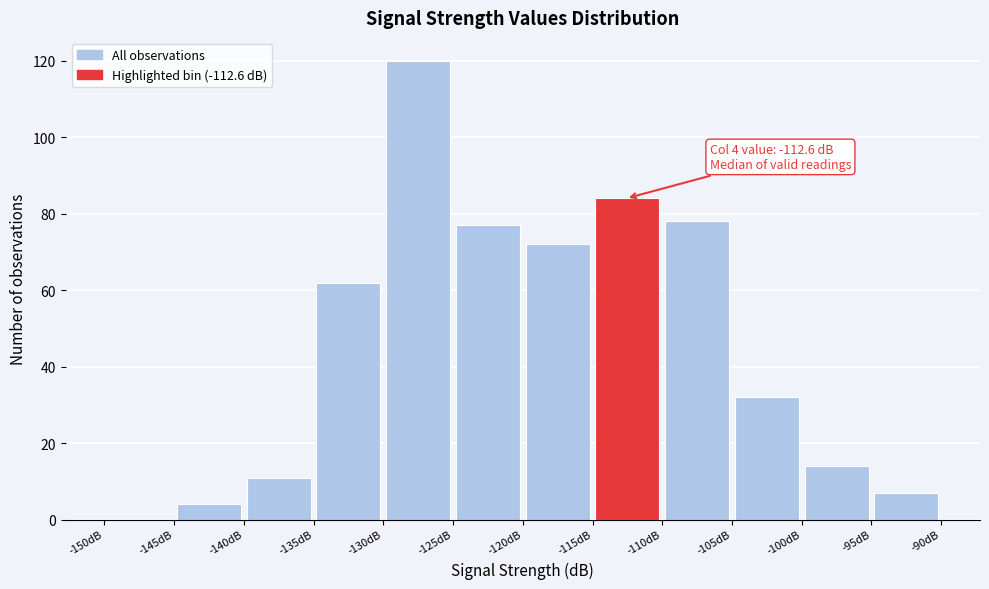

Which range on the x-axis has the tallest bar?

-130 to -125